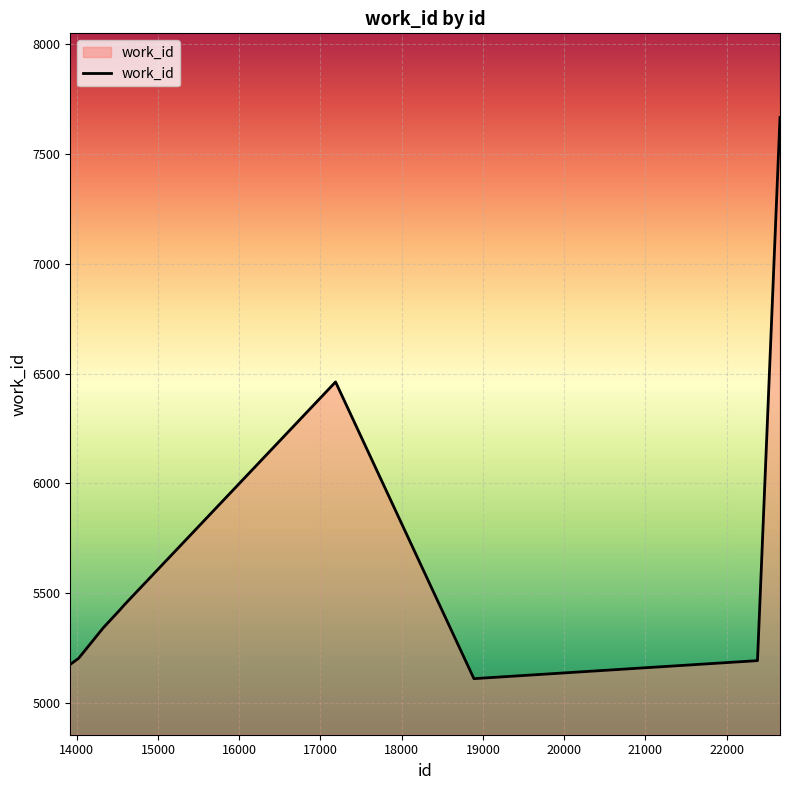

What is the average value?

5621